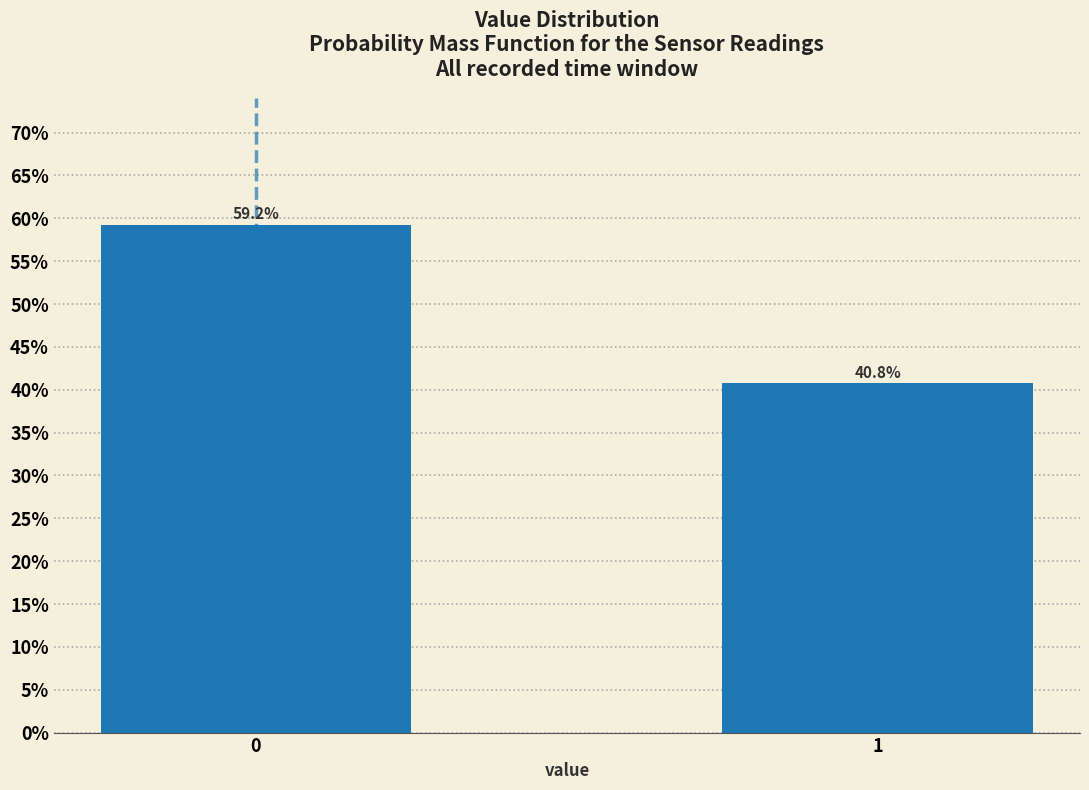

Reading left to right, what are all the values shown in this chart?

0=59.2	1=40.8